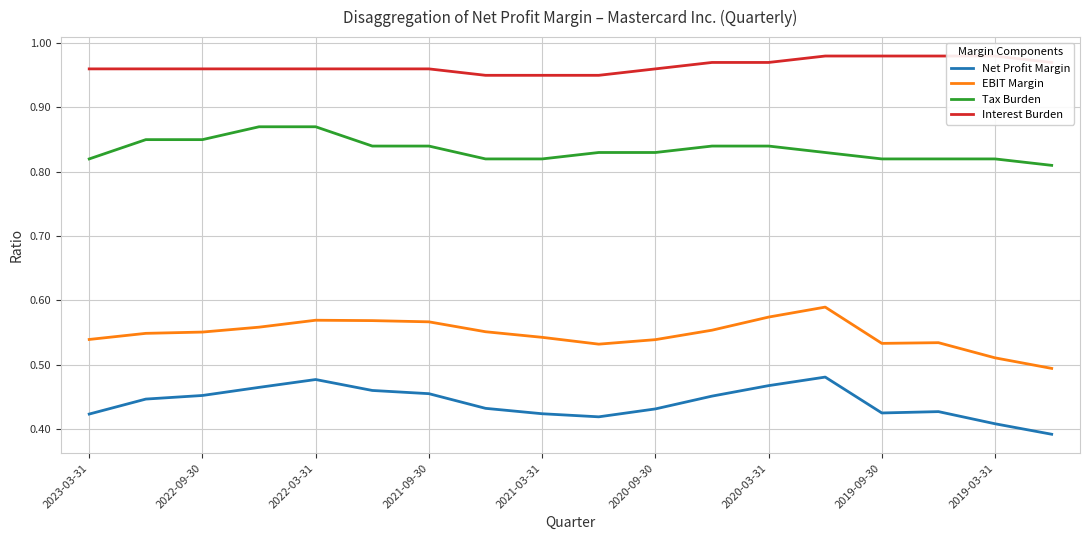

True or false: Net Profit Margin and Tax Burden intersect in this chart.

False